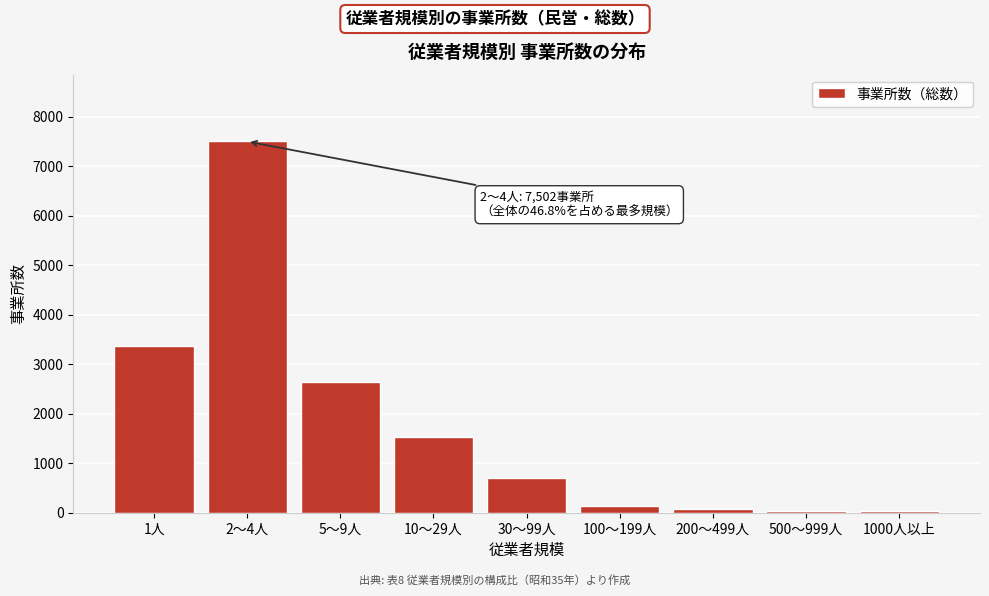

What is the label of the 1st bar from the left?

1人